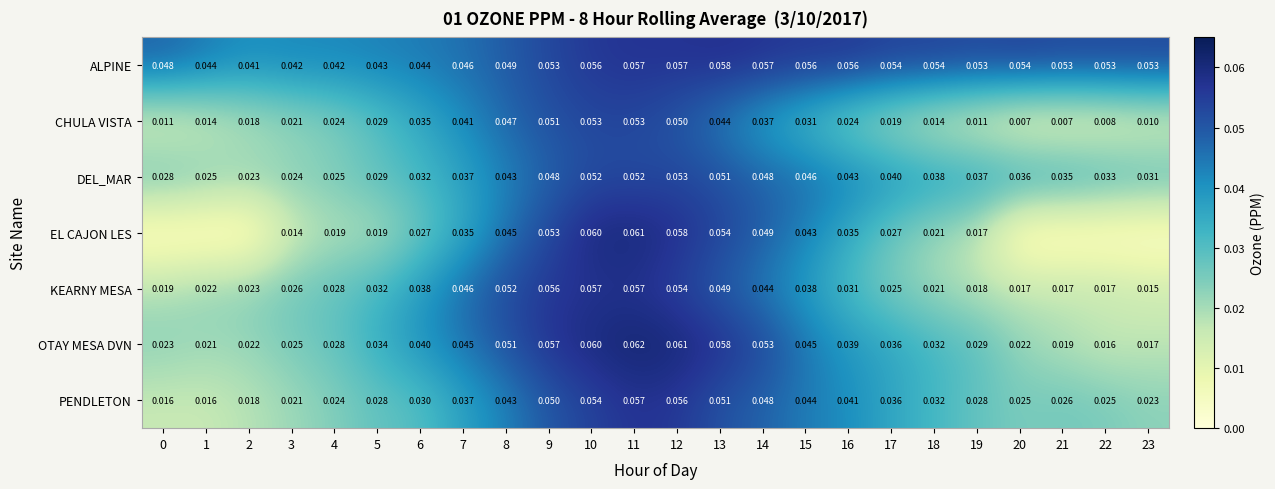

Which series changed the most between 6 and 17?

CHULA VISTA